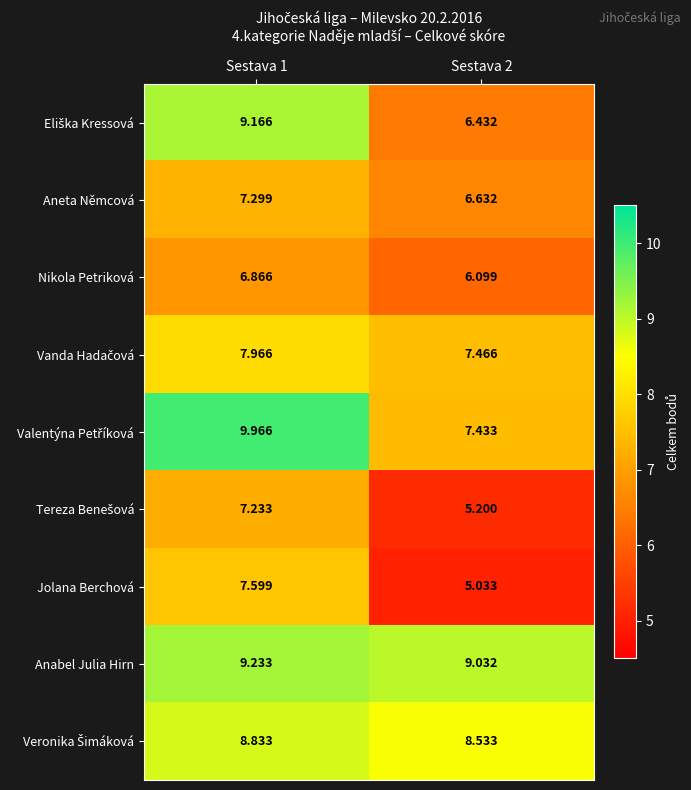

How many series are shown in this chart?

9